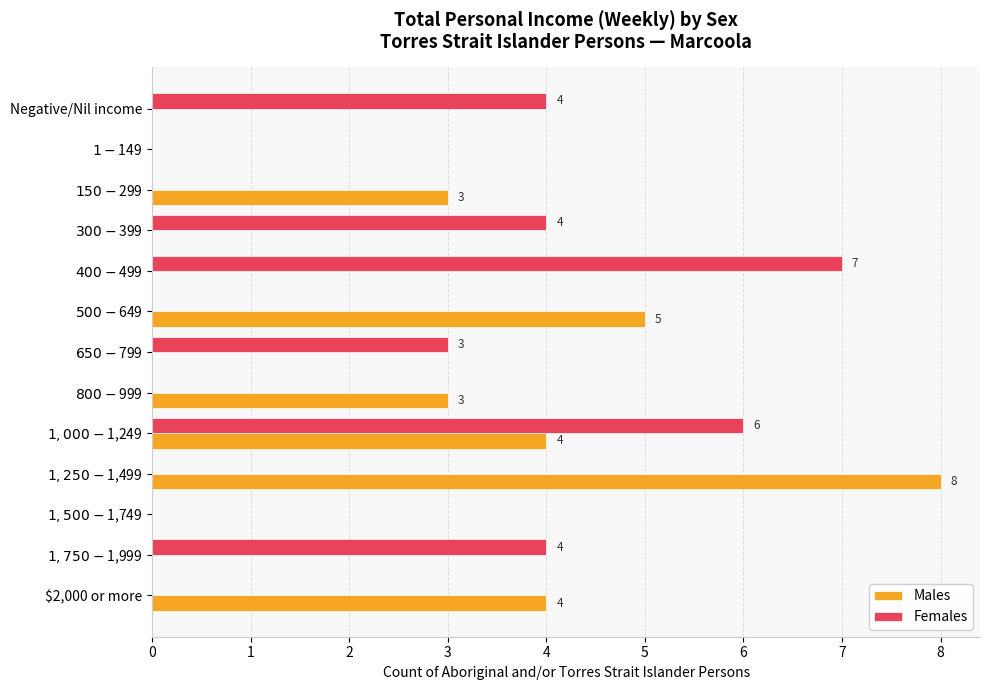

Count the number of data series in this chart.

2